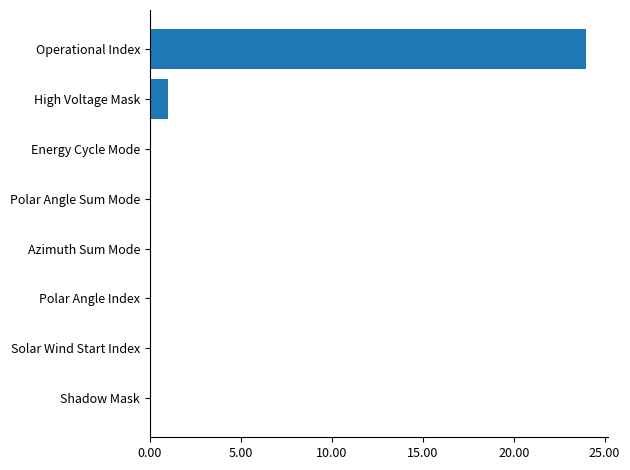

What is the sum of the values at Energy Cycle Mode and Operational Index?

24